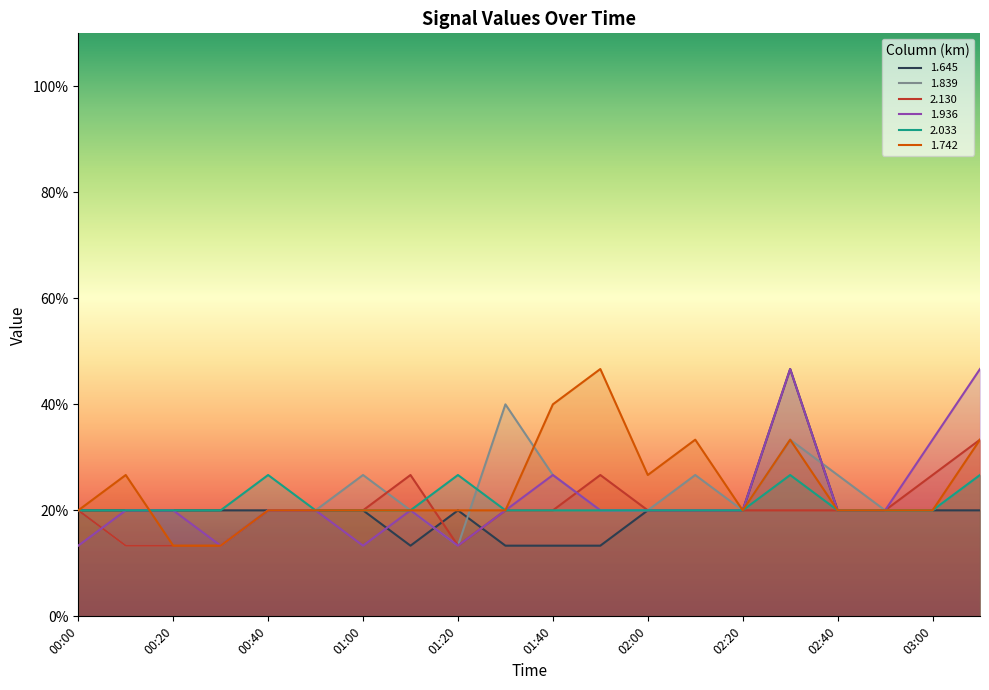

What is the average value of the 1.645 series?

0.2